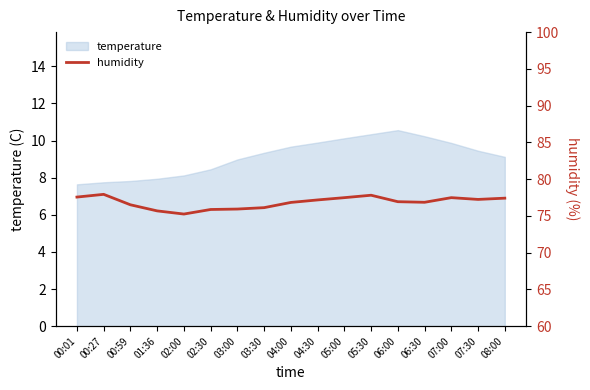

How many interior local valleys (lower than both neighbors) does the data have?

3